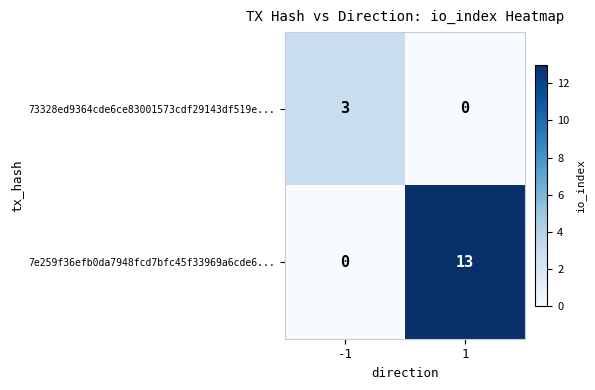

What is the greatest value displayed?

13